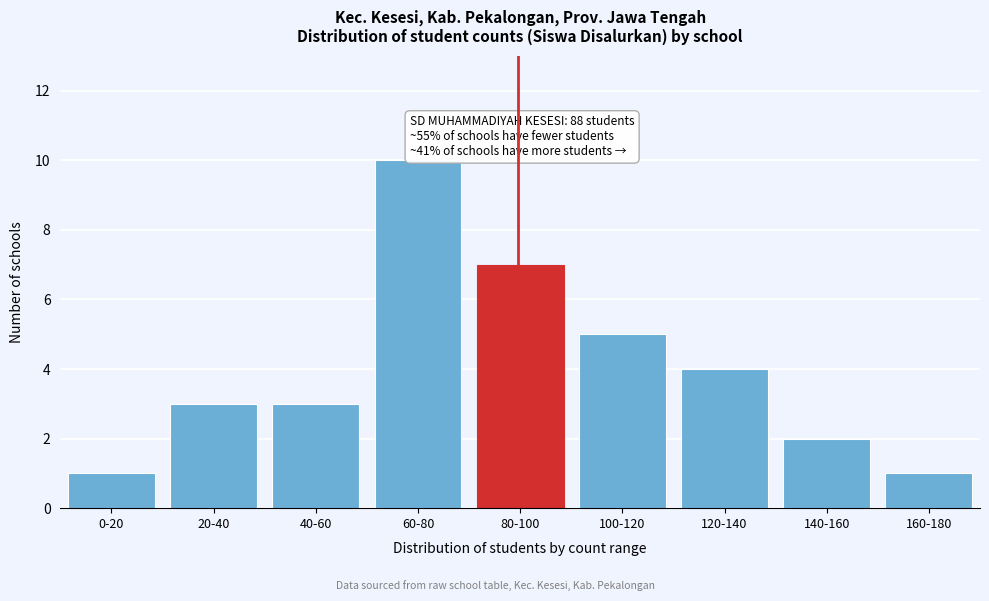

Reading left to right, transcribe all the data shown in this chart.

1	3	3	10	7	5	4	2	1